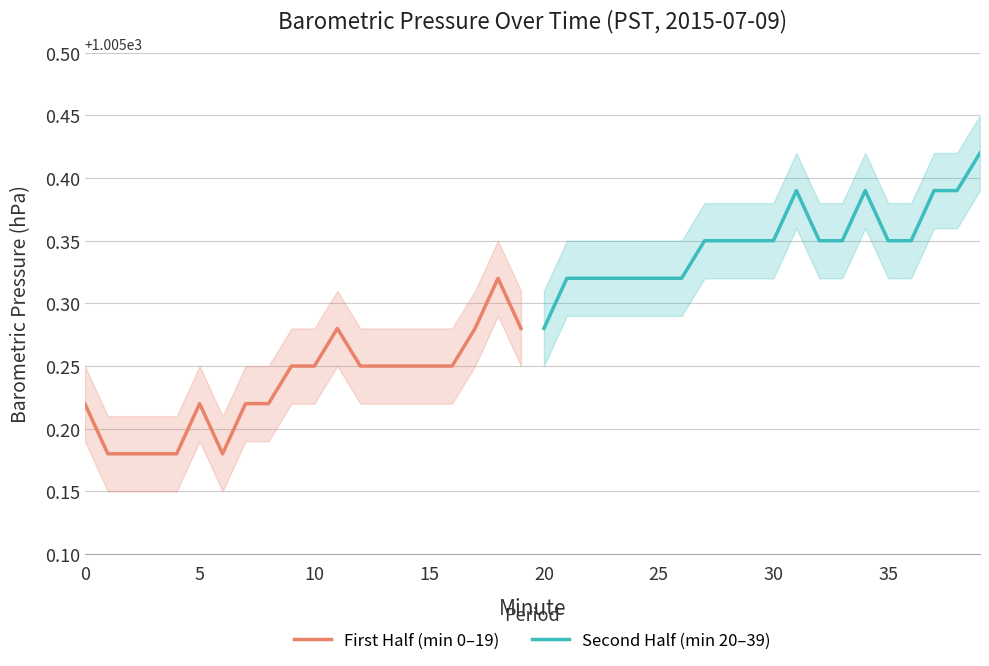

At which label does Second Half (min 20–39) reach its minimum?

20